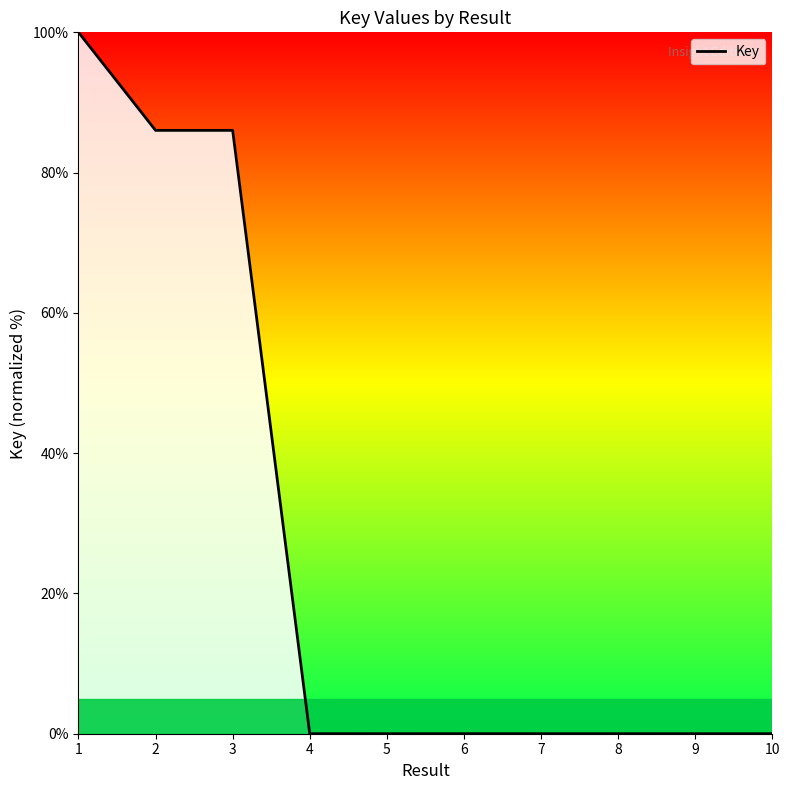

The value at 2 is 86.0. True or false?

True